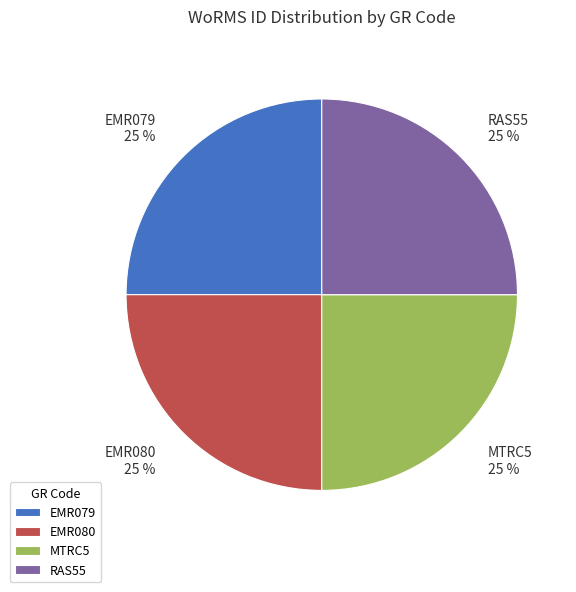

Is there a majority slice in this chart?

No